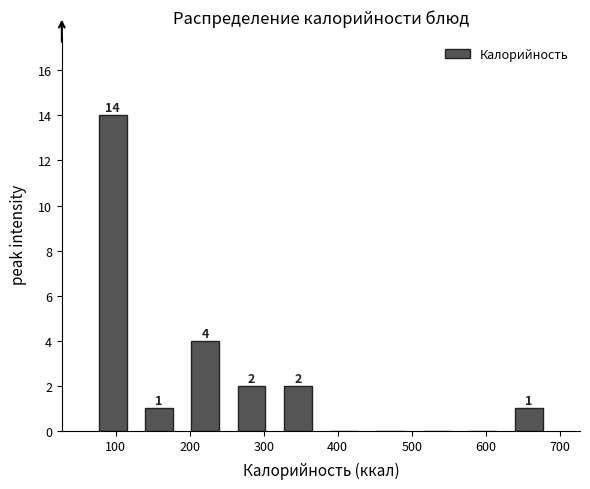

Over which range of the x-axis is the bar tallest?

60 to 130